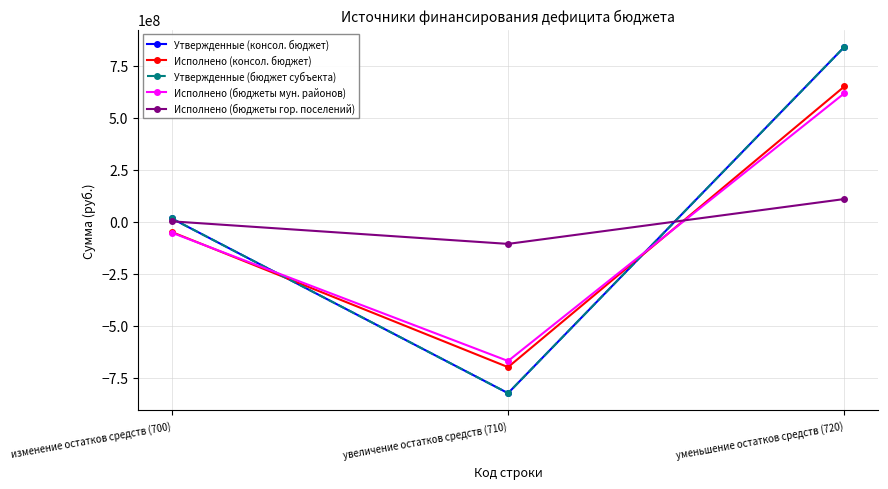

Is this an area chart (filled region under the line)?

No